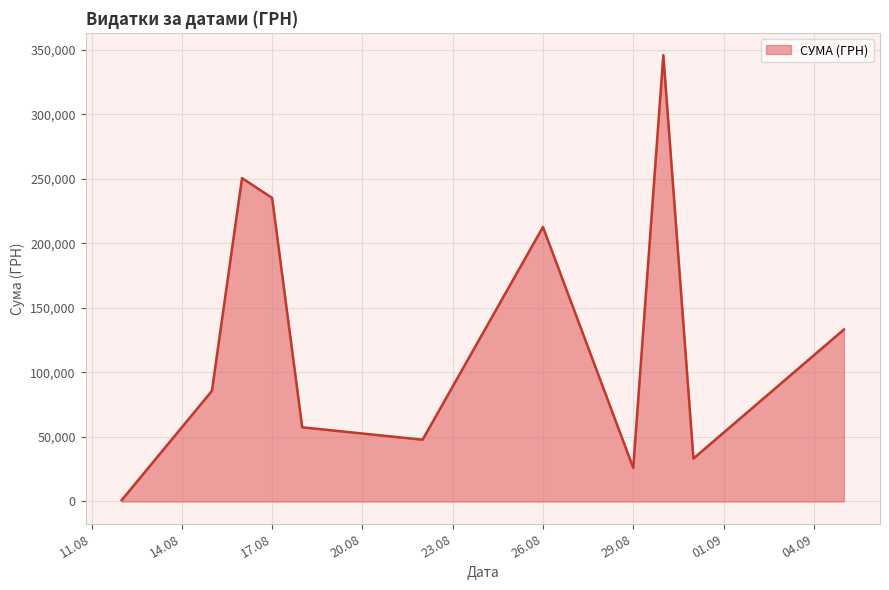

What is the sum of all values?

1428252.1